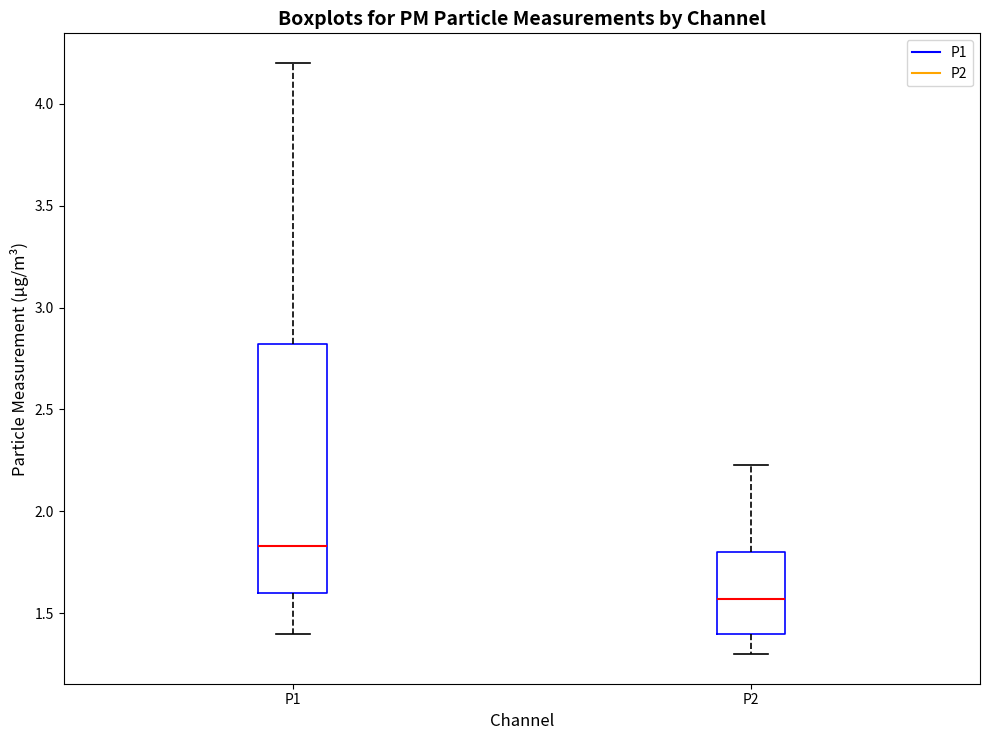

Which box has the lowest median line?

P2